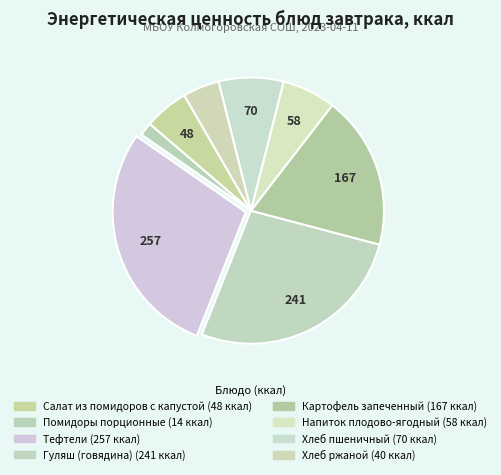

To the nearest percent, what is the difference between the Салат из помидоров с капустой and Гуляш (говядина) slice percentages?

21%